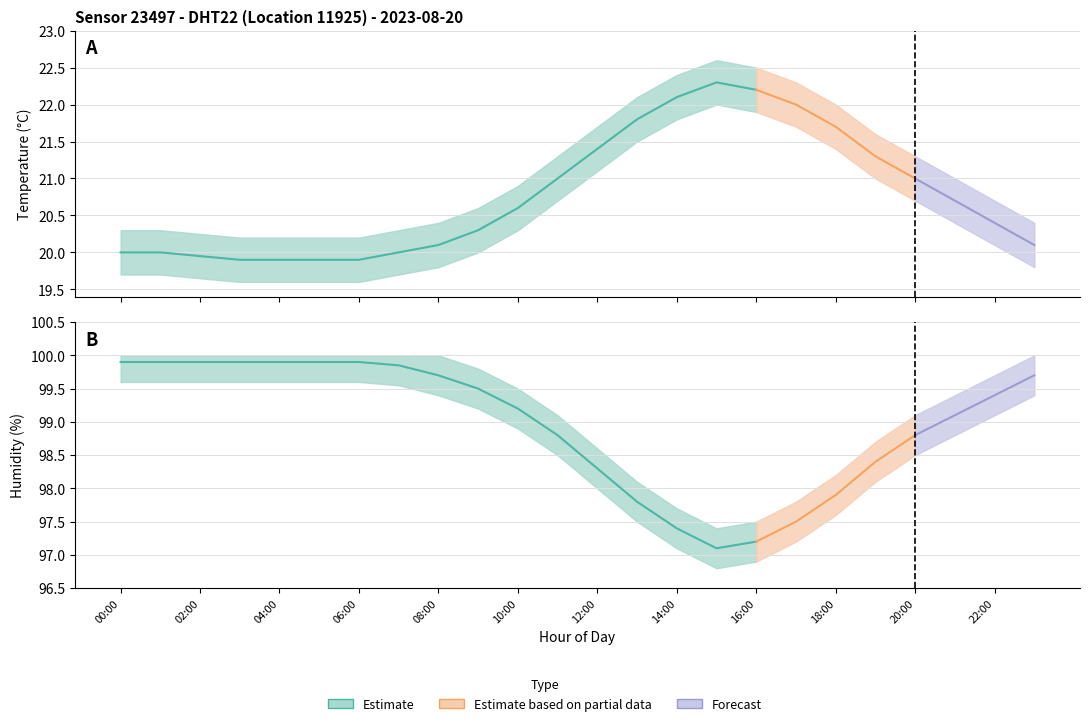

In temperature, how many points are higher than both neighbors (excluding endpoints)?

1